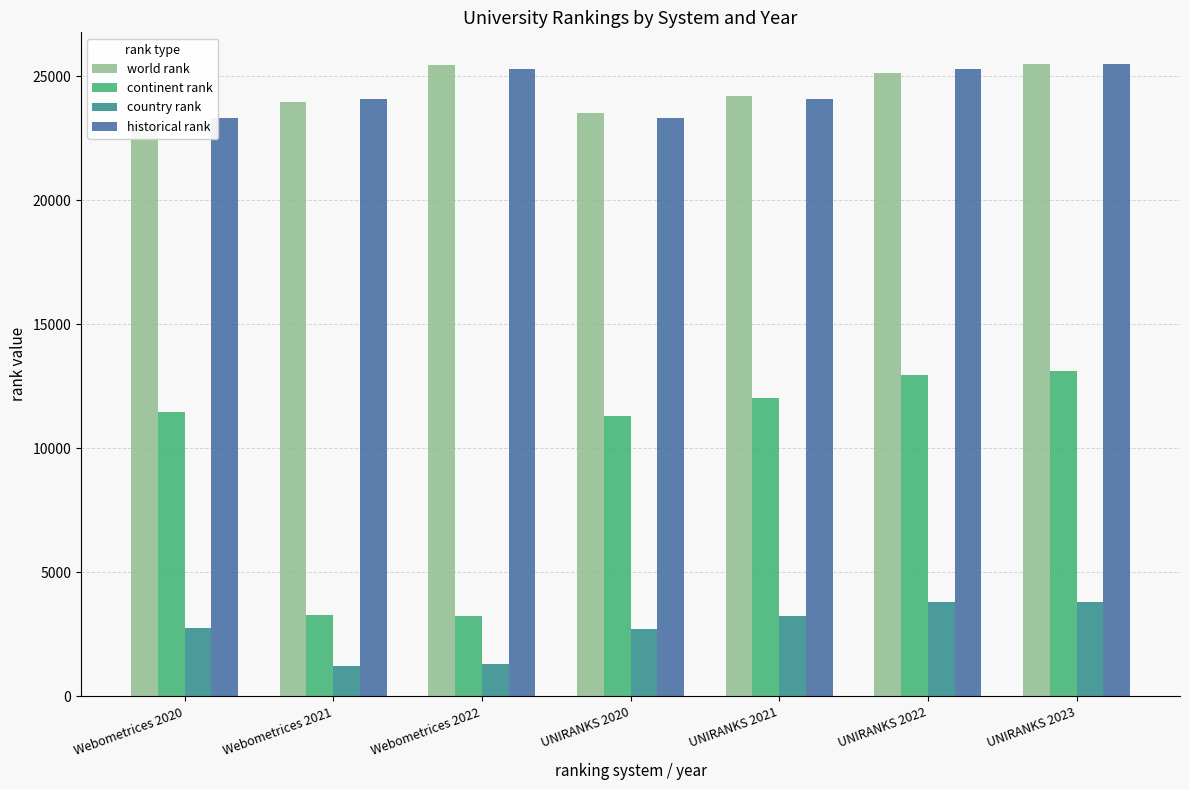

What position from the left is Webometrices 2020?

1